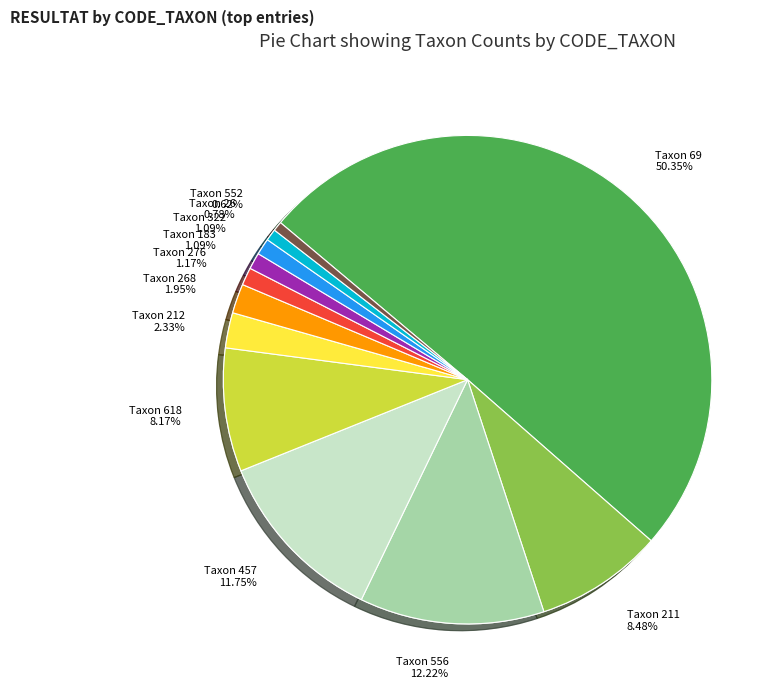

What percentage is the 552 slice, to the nearest percent?

1%